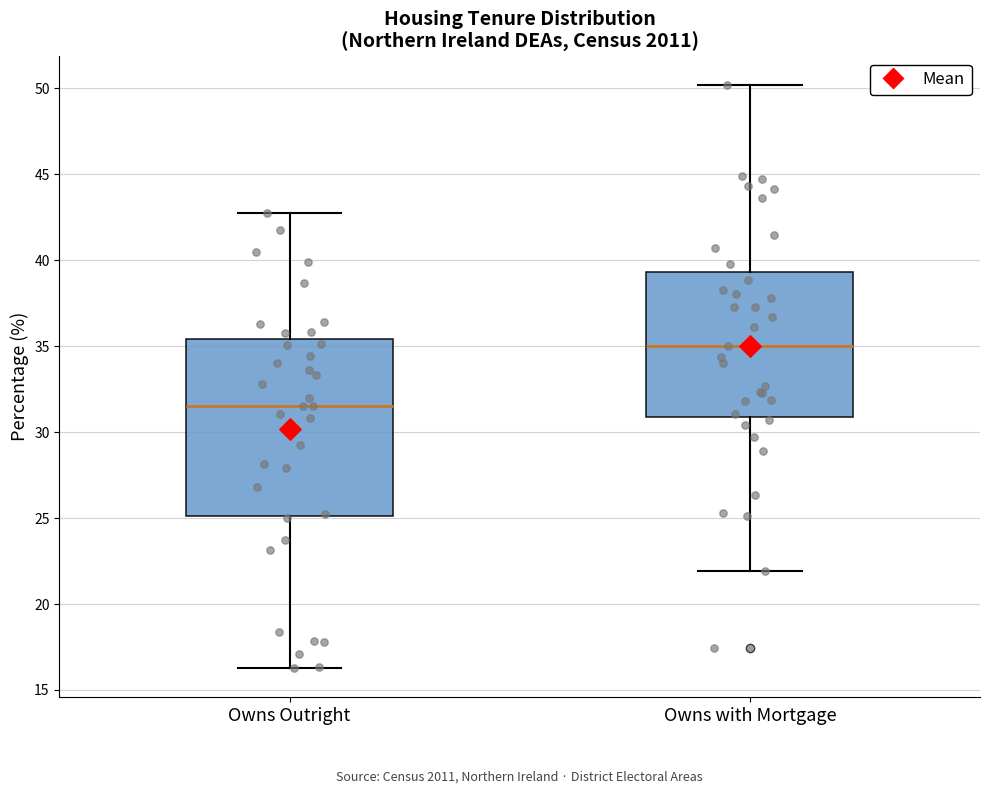

Which box's median line is the lowest?

Owns Outright